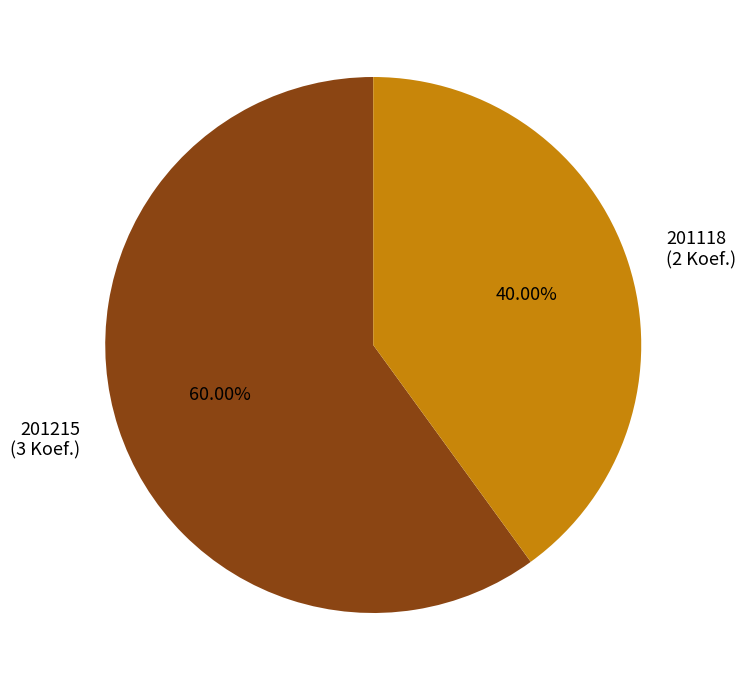

To the nearest percent, what is the combined percentage of 201118 and 201215?

100%